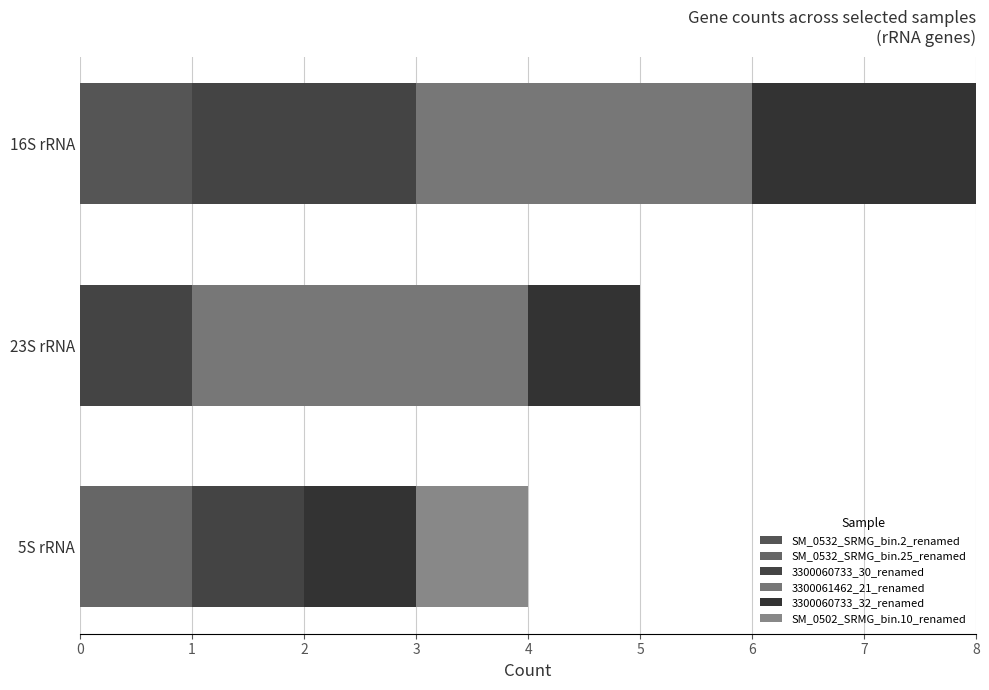

How many series are shown in this chart?

6